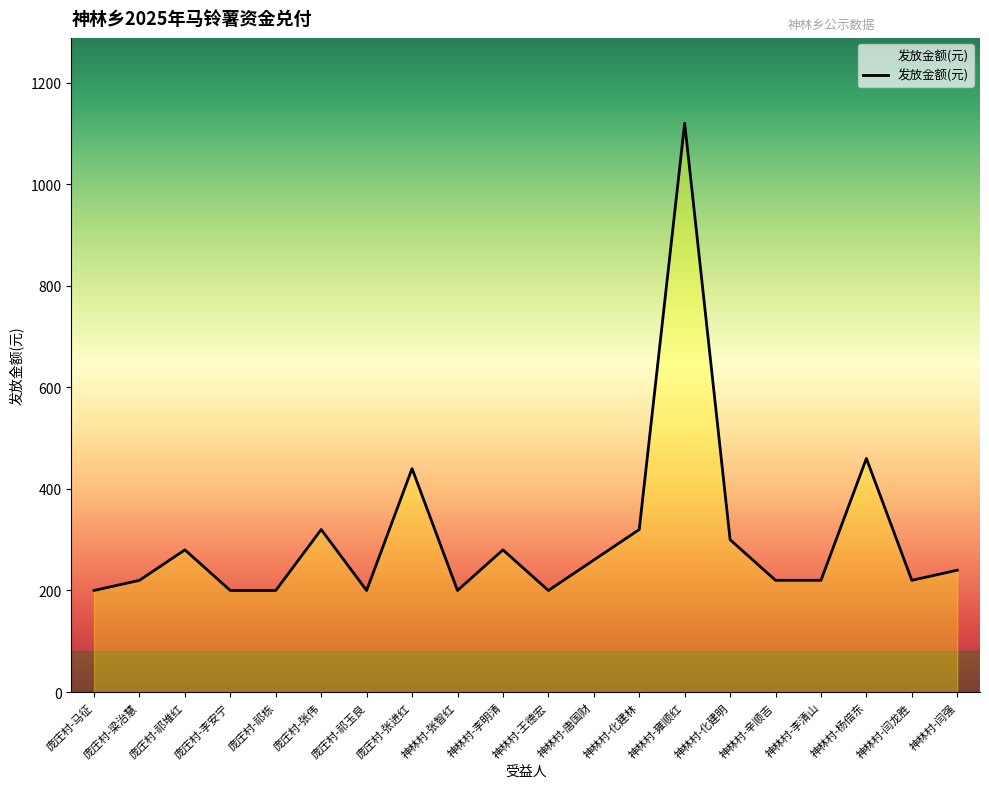

What position from the right is 神林村-李明清?

11